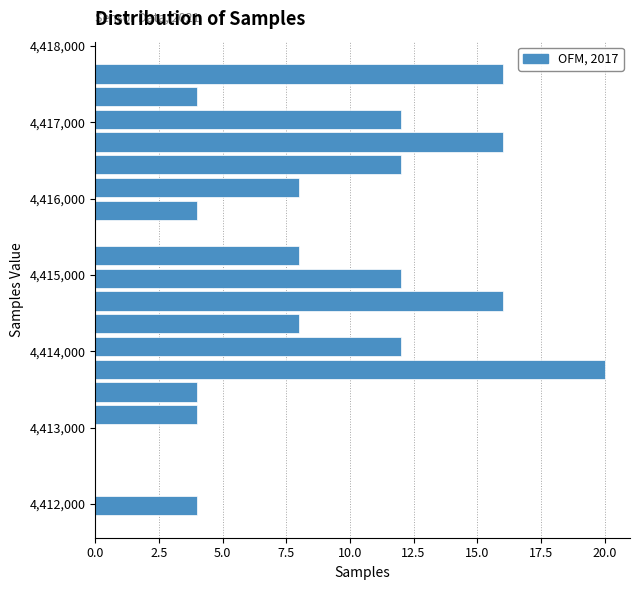

Read against the y-axis, roughly where is the centre of the longest bar?

4413800